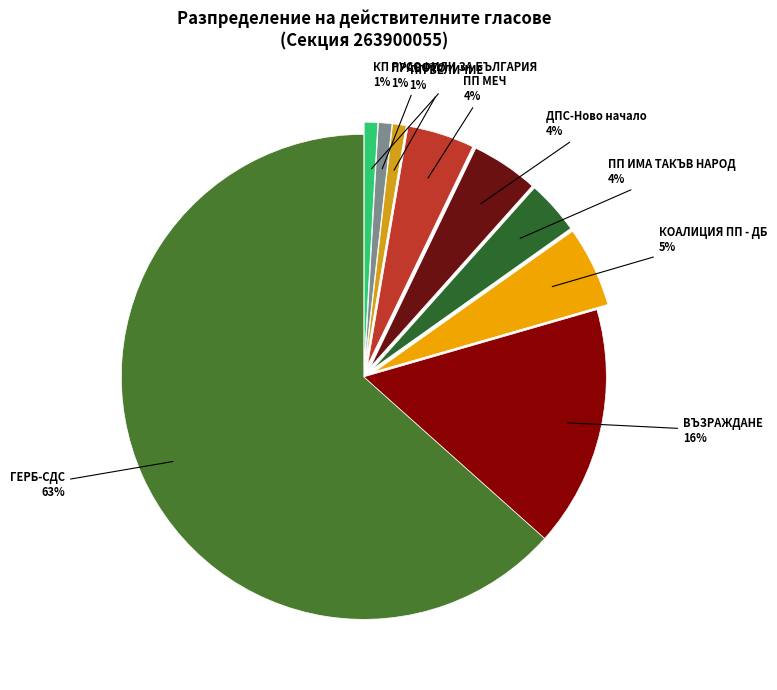

How many segments does this pie chart have?

9